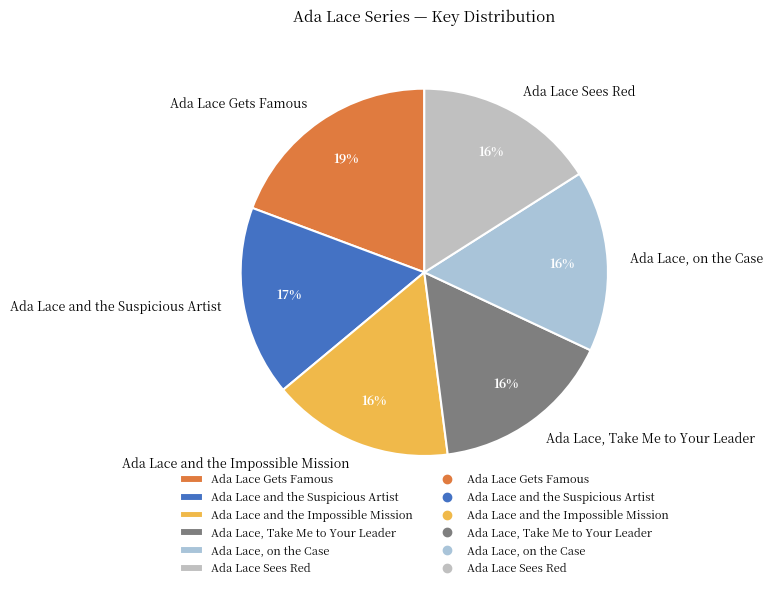

True or false: Ada Lace and the Suspicious Artist accounts for 7% of the total.

False